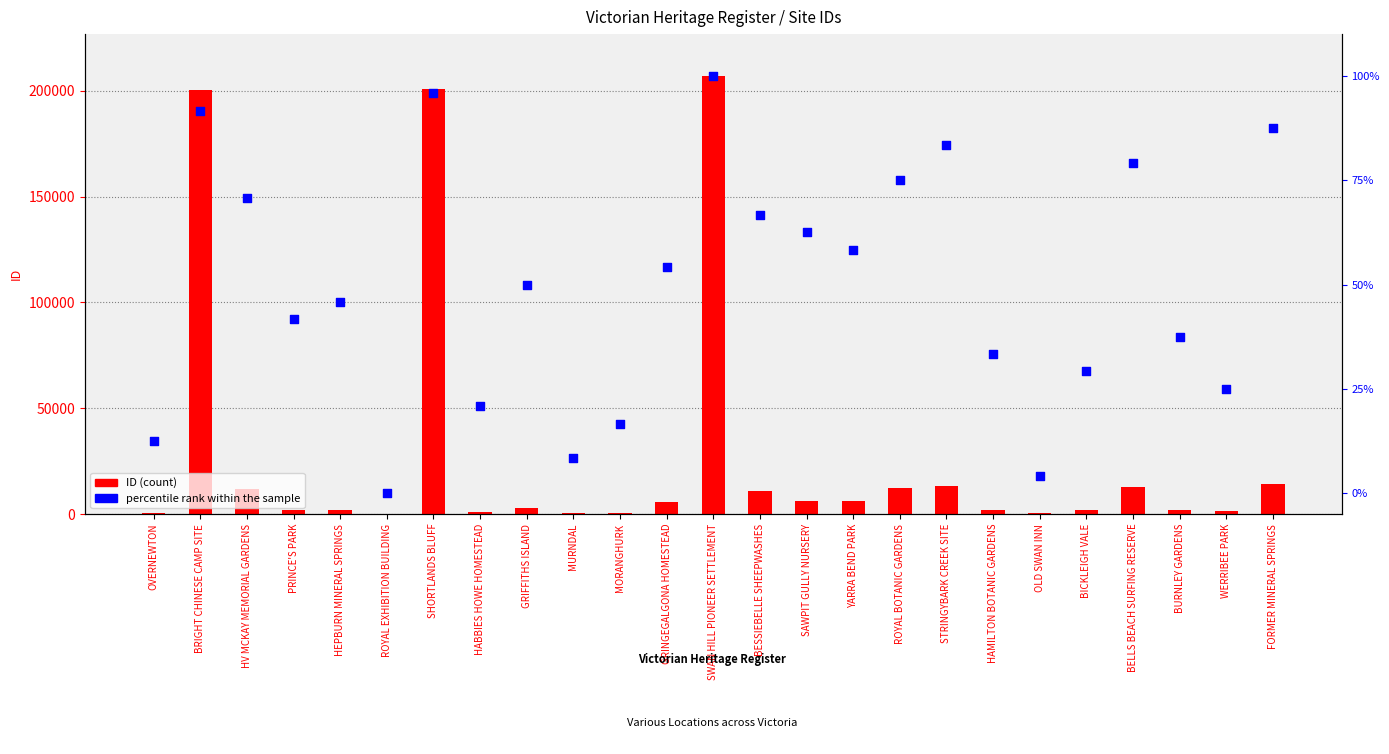

Which series has the largest Y range (max minus min)?

ID